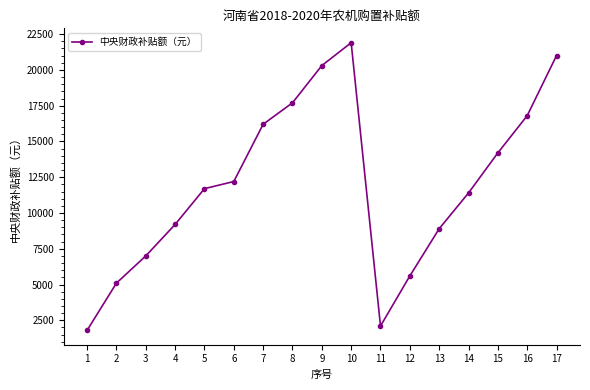

Rank the categories by value from highest to lowest.

10, 17, 9, 8, 16, 7, 15, 6, 5, 14, 4, 13, 3, 12, 2, 11, 1